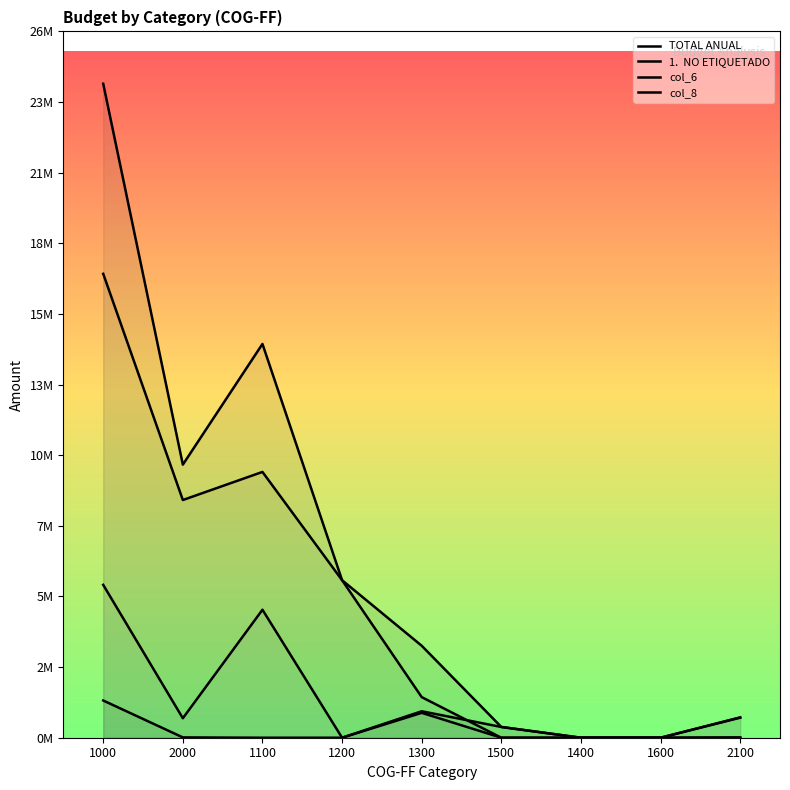

Which series has the largest total across all categories?

TOTAL ANUAL